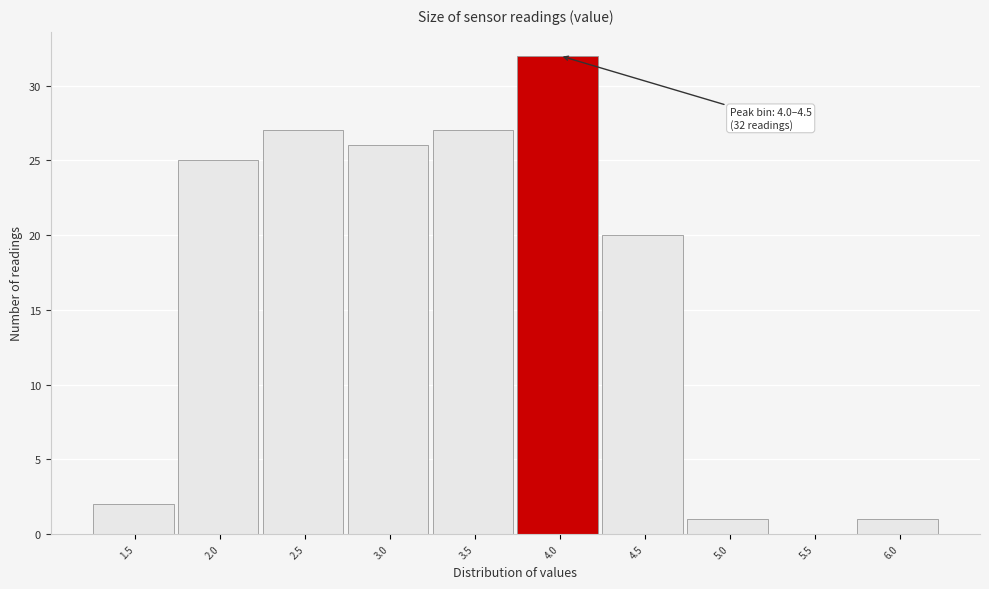

Reading left to right, extract all data points from this chart.

1.5=2	2.0=25	2.5=27	3.0=26	3.5=27	4.0=32	4.5=20	5.0=1	5.5=0	6.0=1